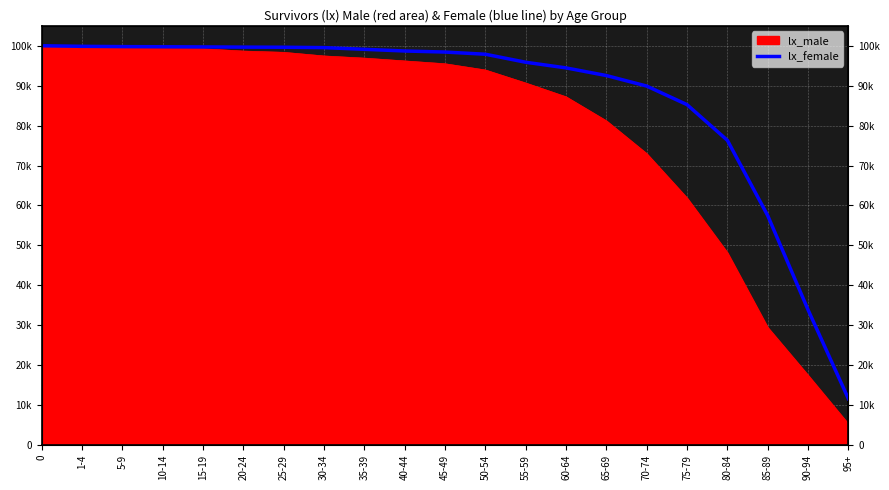

What is the sum of the values at 1-4 and 20-24?

199529